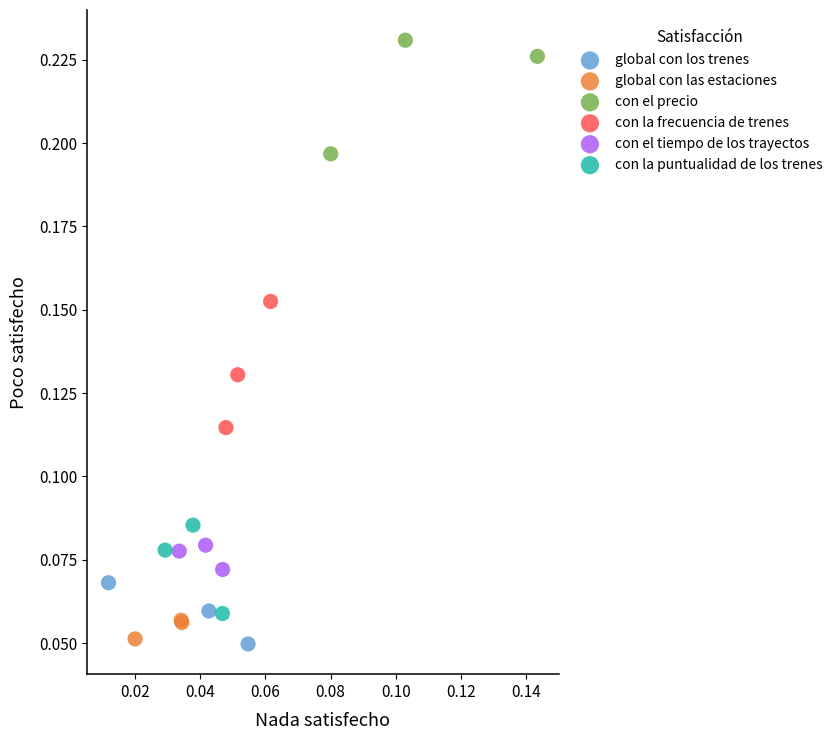

Which series reaches the maximum Y coordinate?

con el precio